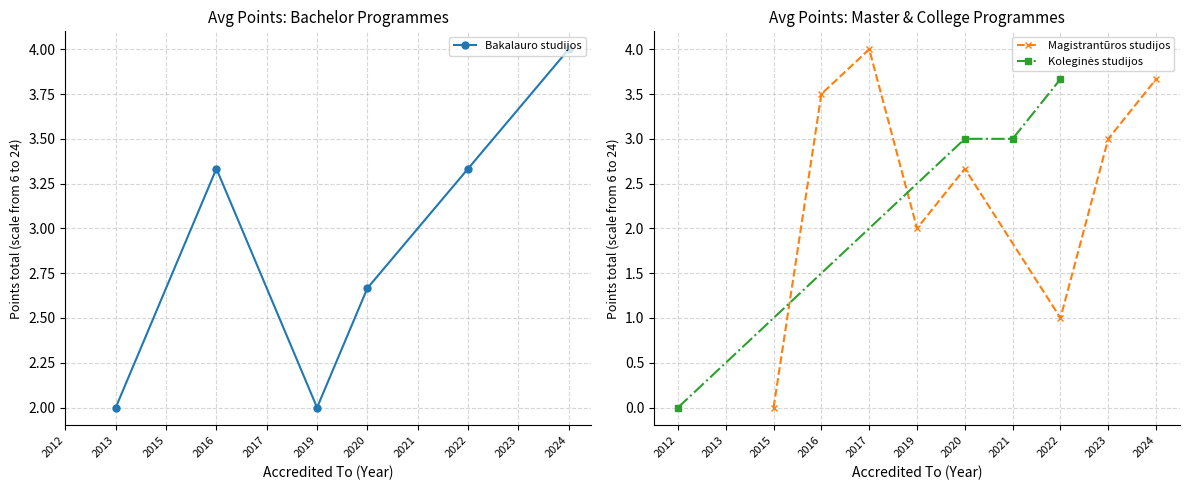

Count the number of categories in the chart.

11